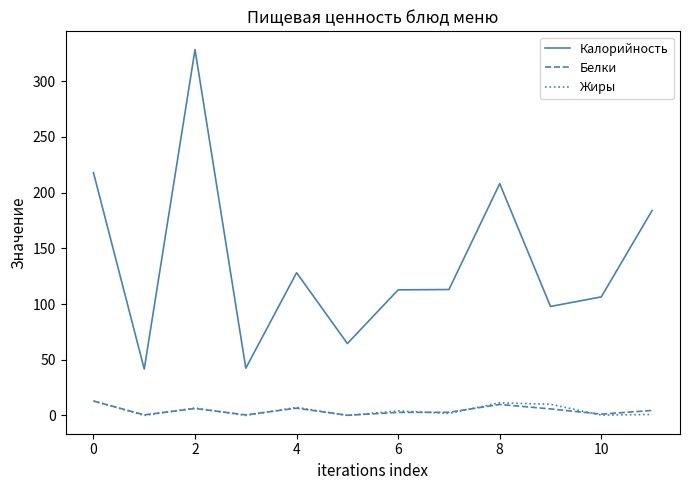

What is the difference between the maximum and minimum values in the Жиры series?

13.0